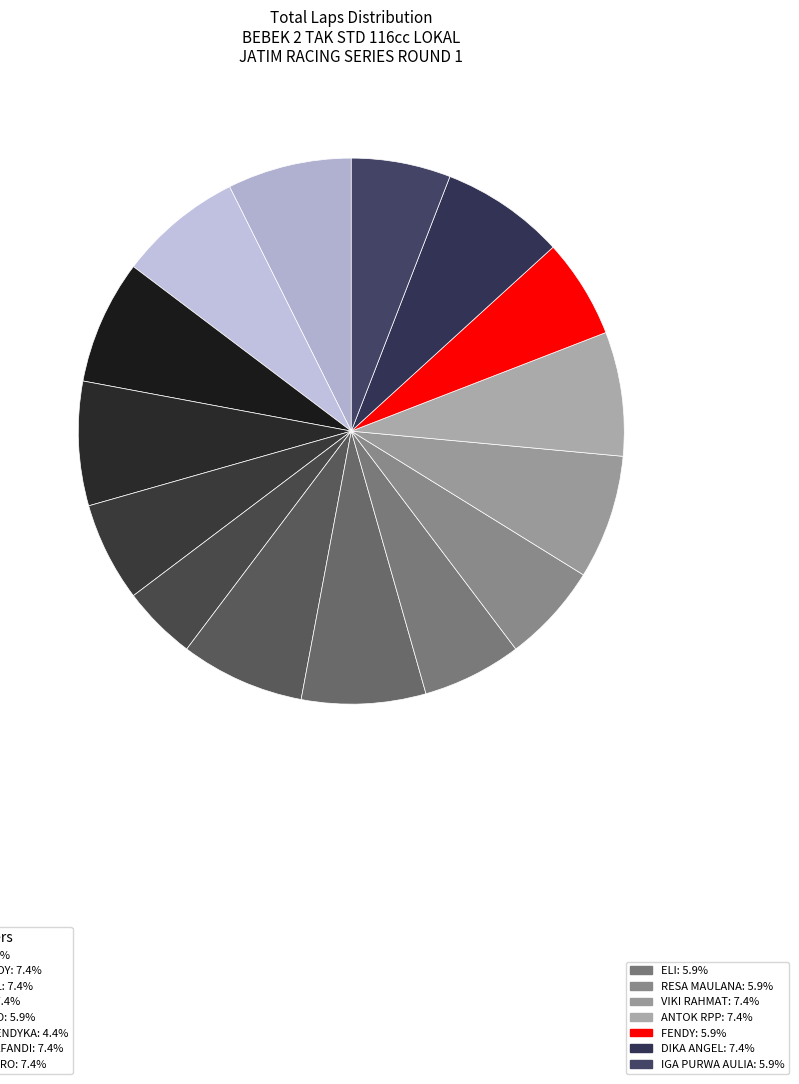

Is there any slice that represents more than half of the pie?

No